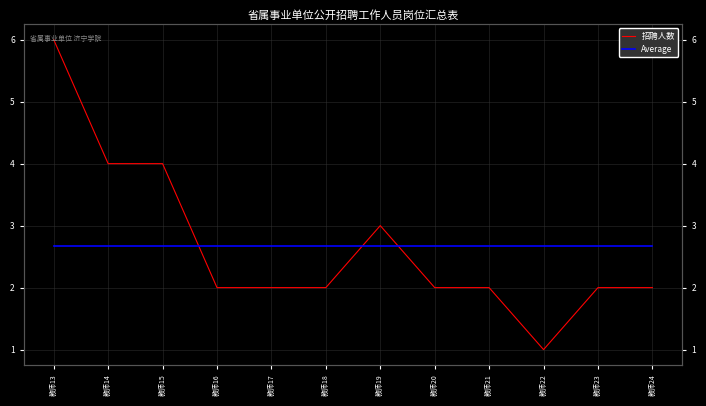

Reading left to right, transcribe all the data shown in this chart.

招聘人数: 教师13=6.0	教师14=4.0	教师15=4.0	教师16=2.0	教师17=2.0	教师18=2.0	教师19=3.0	教师20=2.0	教师21=2.0	教师22=1.0	教师23=2.0	教师24=2.0
Average: 教师13=2.7	教师14=2.7	教师15=2.7	教师16=2.7	教师17=2.7	教师18=2.7	教师19=2.7	教师20=2.7	教师21=2.7	教师22=2.7	教师23=2.7	教师24=2.7